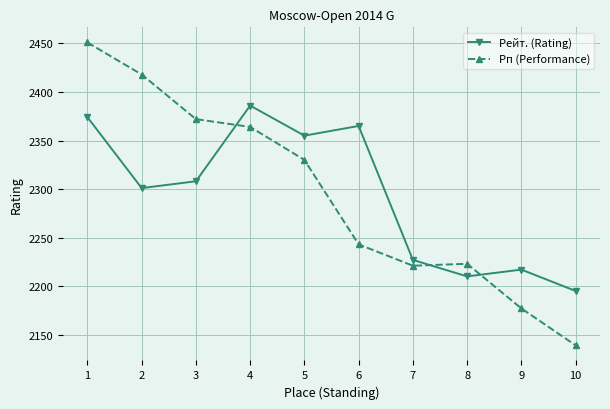

Where is Рп (Performance) nearest to the value 2295?

5